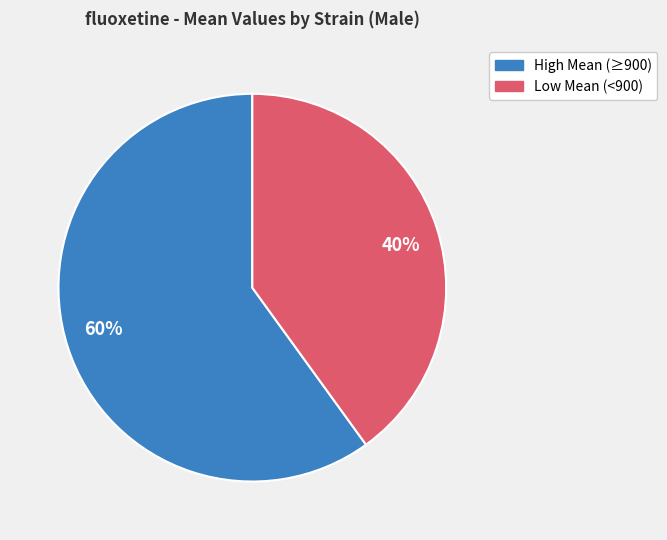

What is the largest slice in the pie chart?

60%